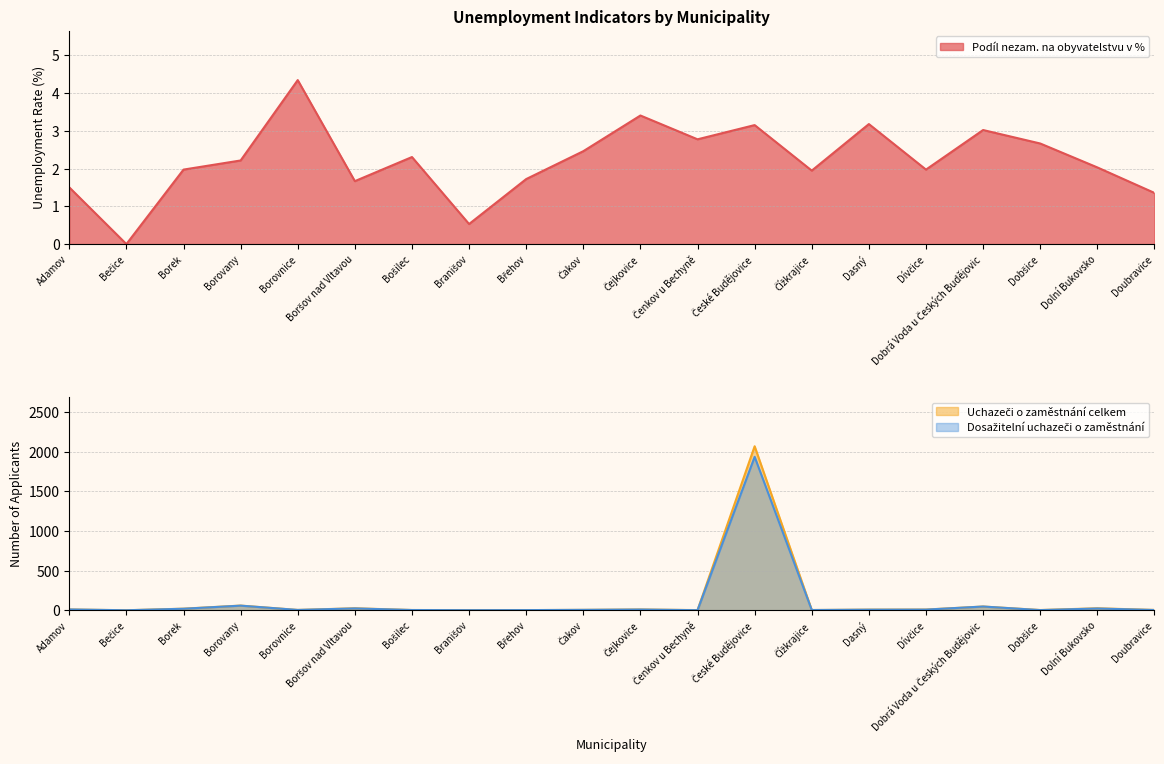

Reading right to left, what are all the values shown in this chart?

Podíl nezam. na obyvatelstvu v %: Doubravice=1.4	Dolní Bukovsko=2.0	Dobšice=2.7	Dobrá Voda u Českých Budějovic=3.0	Dívčice=2.0	Dasný=3.2	Čížkrajice=1.9	České Budějovice=3.2	Čenkov u Bechyně=2.8	Čejkovice=3.4	Čakov=2.5	Břehov=1.7	Branišov=0.5	Bošilec=2.3	Boršov nad Vltavou=1.7	Borovnice=4.3	Borovany=2.2	Borek=2.0	Bečice=0.0	Adamov=1.5
Uchazeči o zaměstnání celkem: Doubravice=4.0	Dolní Bukovsko=25.0	Dobšice=3.0	Dobrá Voda u Českých Budějovic=47.0	Dívčice=9.0	Dasný=8.0	Čížkrajice=3.0	České Budějovice=2067.0	Čenkov u Bechyně=2.0	Čejkovice=10.0	Čakov=5.0	Břehov=2.0	Branišov=2.0	Bošilec=3.0	Boršov nad Vltavou=25.0	Borovnice=4.0	Borovany=59.0	Borek=20.0	Bečice=0.0	Adamov=10.0
Dosažitelní uchazeči o zaměstnání: Doubravice=3.0	Dolní Bukovsko=22.0	Dobšice=2.0	Dobrá Voda u Českých Budějovic=47.0	Dívčice=8.0	Dasný=7.0	Čížkrajice=3.0	České Budějovice=1934.0	Čenkov u Bechyně=1.0	Čejkovice=9.0	Čakov=5.0	Břehov=2.0	Branišov=1.0	Bošilec=3.0	Boršov nad Vltavou=23.0	Borovnice=4.0	Borovany=58.0	Borek=19.0	Bečice=0.0	Adamov=10.0